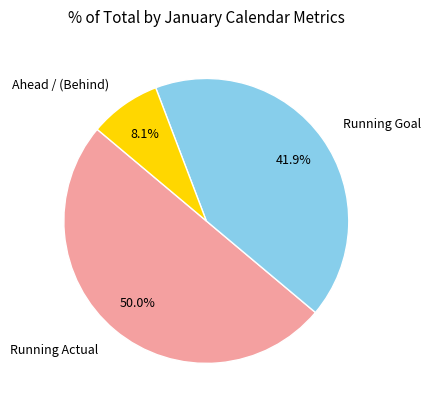

Combined, do Ahead / (Behind) and Running Actual account for over 50%?

Yes